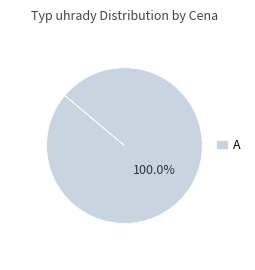

Is there a majority slice in this chart?

Yes